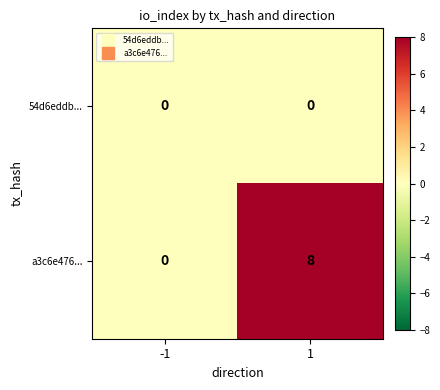

Rank the series by their average value, from lowest to highest.

54d6eddb..., a3c6e476...